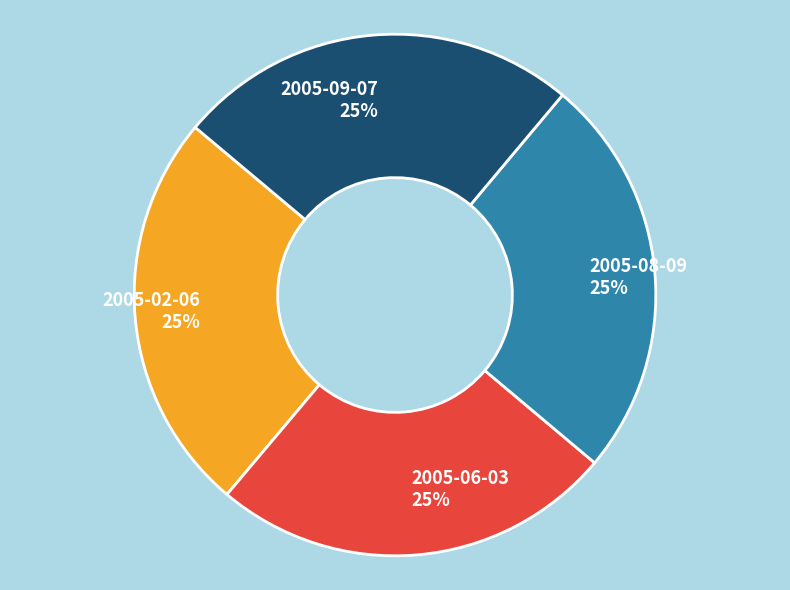

How many slices are in this pie chart?

4